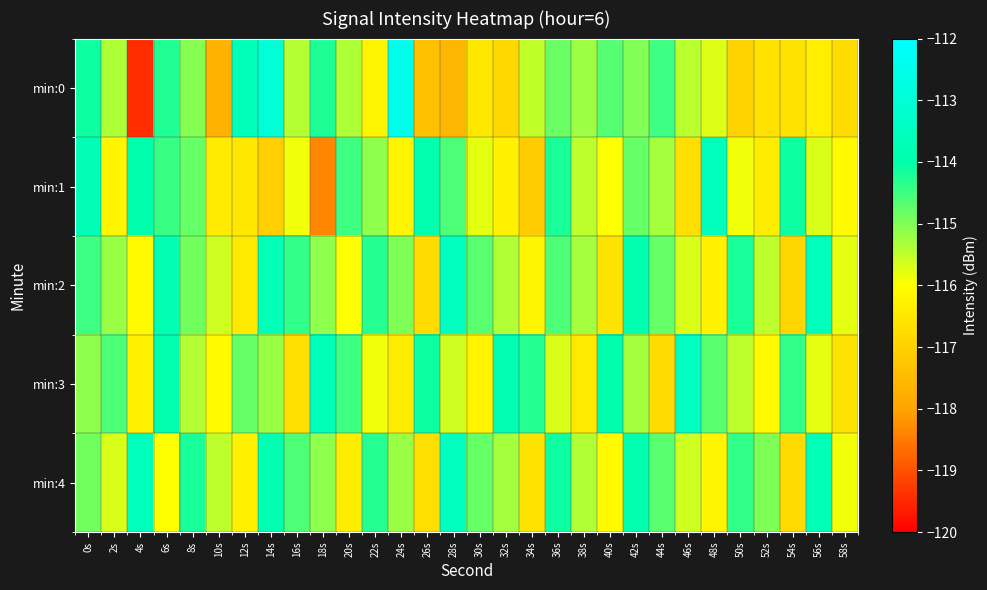

Reading left to right, what are all the values shown in this chart?

min:0: 0s=-114.1	2s=-115.4	4s=-119.5	6s=-114.3	8s=-115.1	10s=-117.7	12s=-113.6	14s=-112.9	16s=-115.4	18s=-114.2	20s=-115.4	22s=-116.2	24s=-112.5	26s=-117.4	28s=-117.6	30s=-116.5	32s=-116.8	34s=-115.5	36s=-114.8	38s=-115.2	40s=-114.7	42s=-115.0	44s=-114.5	46s=-115.4	48s=-115.7	50s=-117.0	52s=-116.7	54s=-116.6	56s=-116.4	58s=-116.8
min:1: 0s=-113.8	2s=-116.2	4s=-113.9	6s=-114.5	8s=-114.8	10s=-116.4	12s=-116.5	14s=-117.0	16s=-115.9	18s=-118.4	20s=-114.5	22s=-115.1	24s=-116.2	26s=-113.9	28s=-114.6	30s=-115.8	32s=-116.3	34s=-117.1	36s=-114.2	38s=-115.5	40s=-116.0	42s=-114.8	44s=-115.3	46s=-116.7	48s=-113.6	50s=-115.9	52s=-116.4	54s=-114.1	56s=-115.7	58s=-116.1
min:2: 0s=-114.5	2s=-115.2	4s=-116.1	6s=-113.8	8s=-114.9	10s=-115.6	12s=-116.5	14s=-113.7	16s=-114.4	18s=-115.1	20s=-116.0	22s=-114.3	24s=-115.0	26s=-116.8	28s=-113.5	30s=-114.7	32s=-115.4	34s=-116.2	36s=-114.6	38s=-115.3	40s=-116.6	42s=-113.9	44s=-114.8	46s=-115.7	48s=-116.3	50s=-114.2	52s=-115.5	54s=-116.9	56s=-113.6	58s=-115.8
min:3: 0s=-115.1	2s=-114.6	4s=-116.3	6s=-113.9	8s=-115.4	10s=-116.1	12s=-114.8	14s=-115.2	16s=-116.7	18s=-113.7	20s=-114.5	22s=-115.9	24s=-116.4	26s=-114.1	28s=-115.6	30s=-116.2	32s=-113.8	34s=-114.3	36s=-115.7	38s=-116.5	40s=-114.0	42s=-115.3	44s=-116.8	46s=-113.5	48s=-114.7	50s=-115.5	52s=-116.1	54s=-114.4	56s=-115.8	58s=-116.6
min:4: 0s=-114.9	2s=-115.7	4s=-113.6	6s=-116.0	8s=-114.2	10s=-115.5	12s=-116.3	14s=-113.8	16s=-114.6	18s=-115.1	20s=-116.4	22s=-114.3	24s=-115.2	26s=-116.7	28s=-113.5	30s=-114.8	32s=-115.3	34s=-116.6	36s=-114.1	38s=-115.4	40s=-116.1	42s=-113.9	44s=-114.7	46s=-115.6	48s=-116.2	50s=-114.4	52s=-115.0	54s=-116.8	56s=-113.7	58s=-115.9